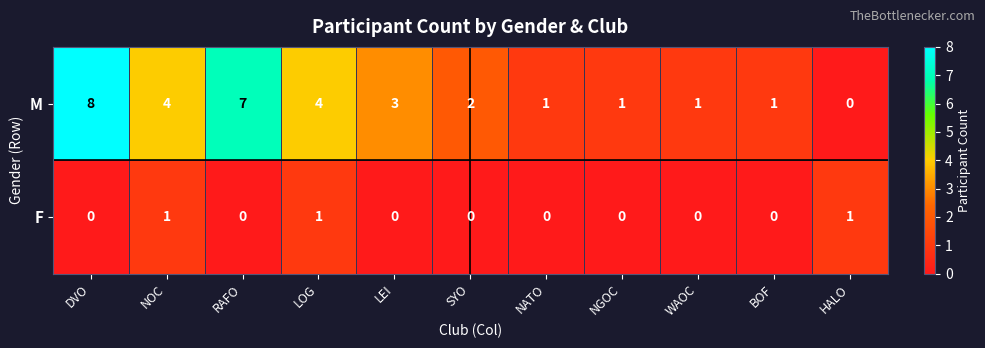

What is the spread (max minus min) of values at RAFO?

7